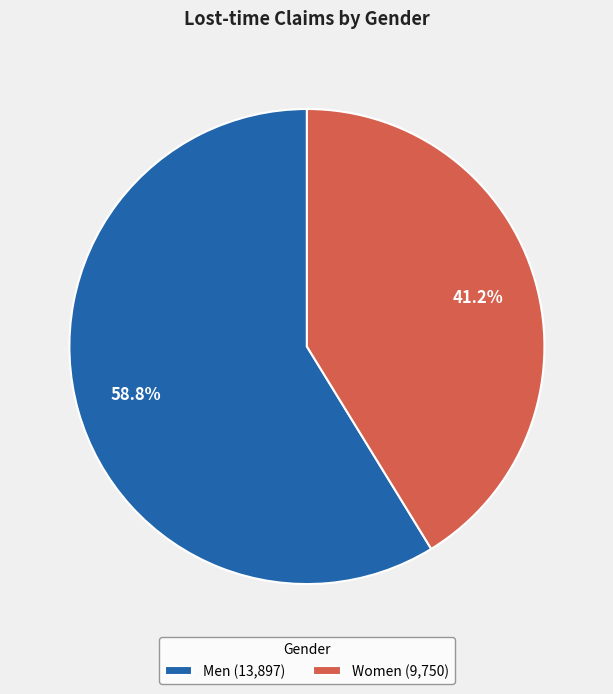

Between Women and Men, which is larger?

Men